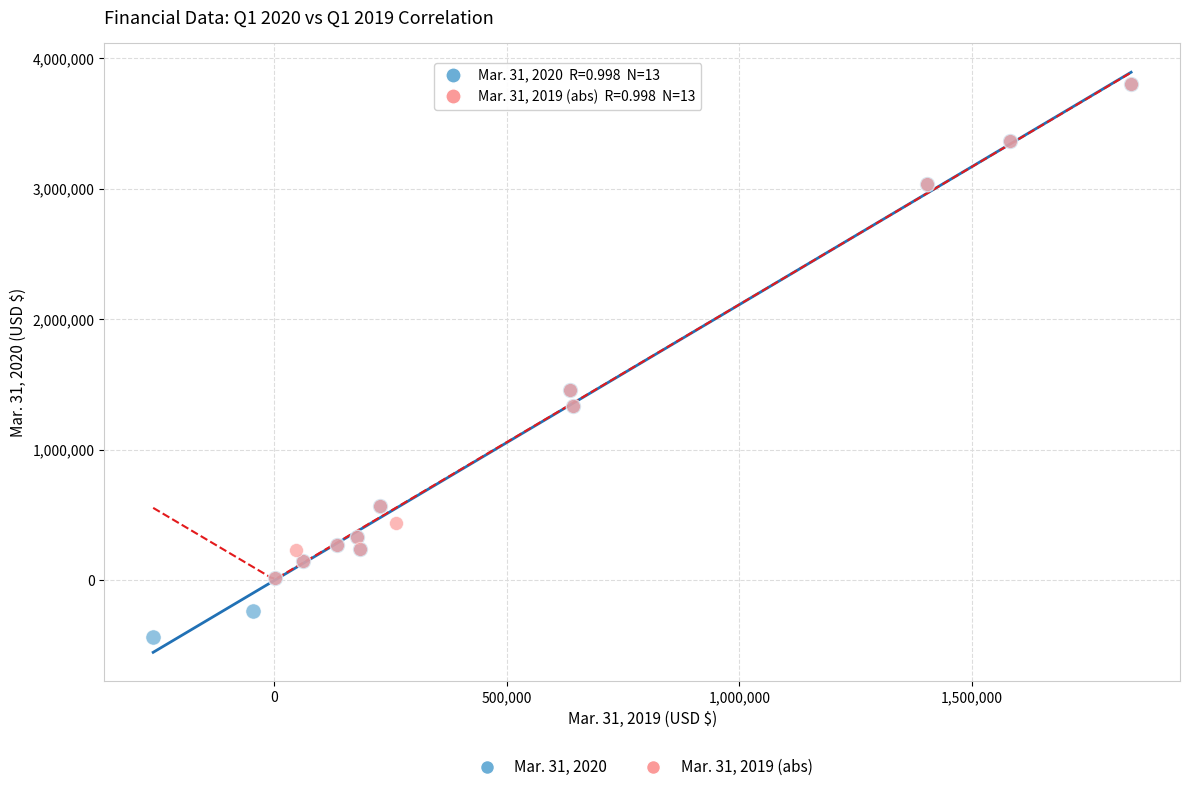

What are all the series names shown in the legend?

Mar. 31, 2020, Mar. 31, 2019 (abs)